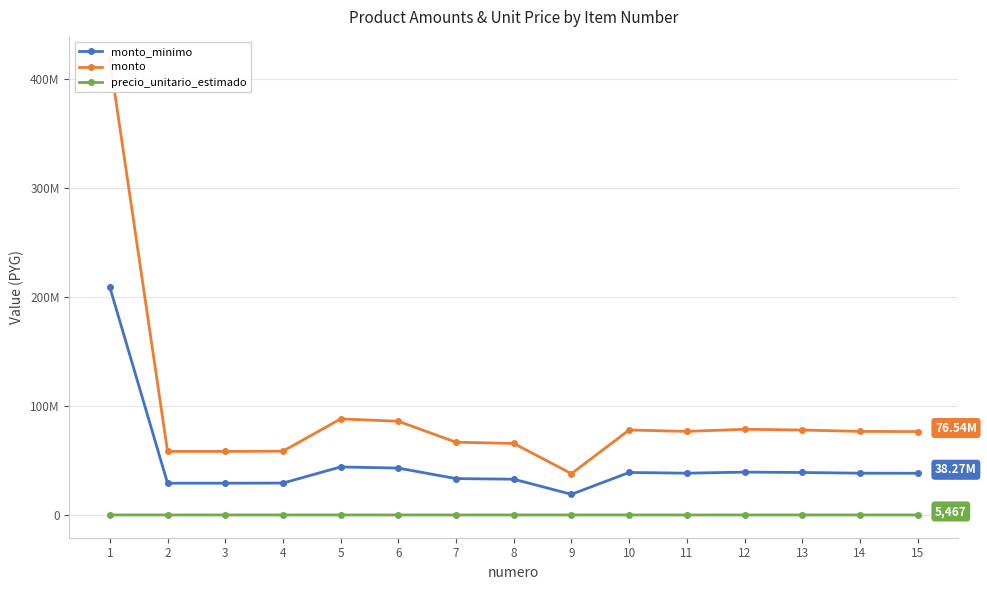

At which label is monto closest to 227853000?

5